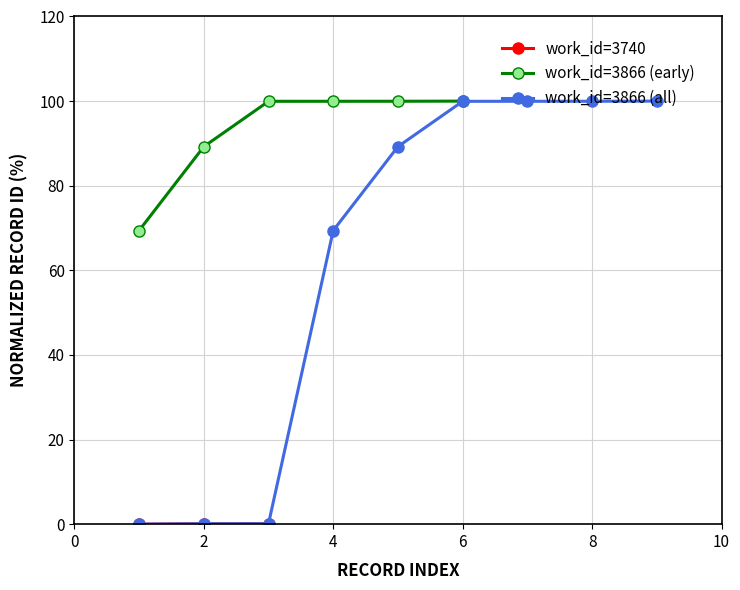

Where is work_id=3866 (all) nearest to the value 50?

4